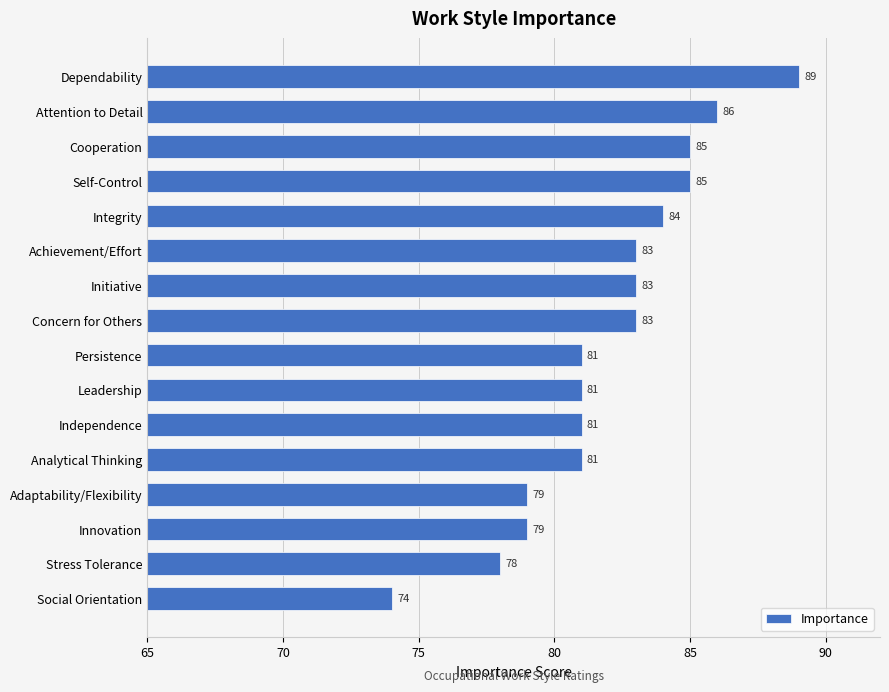

Reading bottom to top, what are all the values shown in this chart?

74	78	79	79	81	81	81	81	83	83	83	84	85	85	86	89